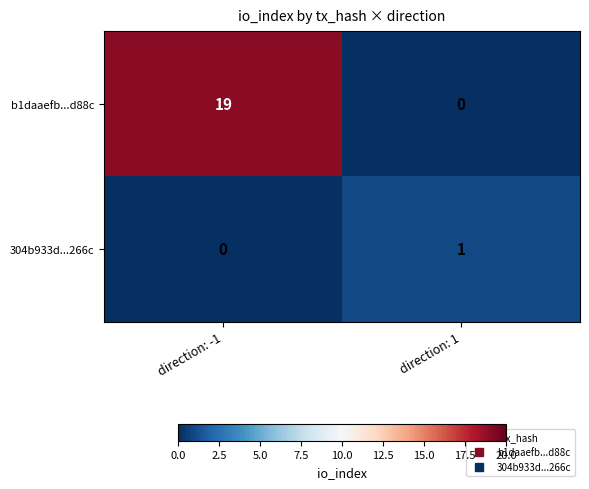

At how many categories does at least one series exceed 9?

1